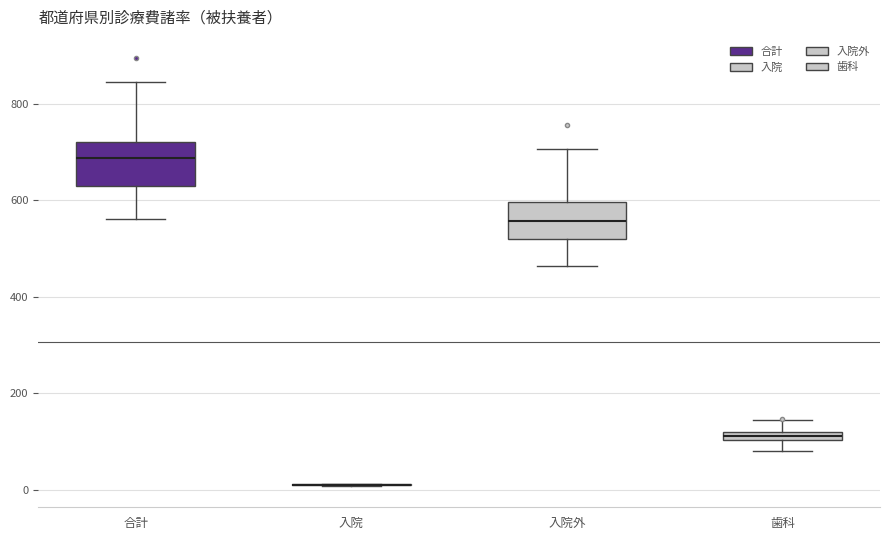

Where does the median line of the box for 入院外 sit on the y-axis? The values are not printed on the chart, so give them approximately, as read against the axis.

560